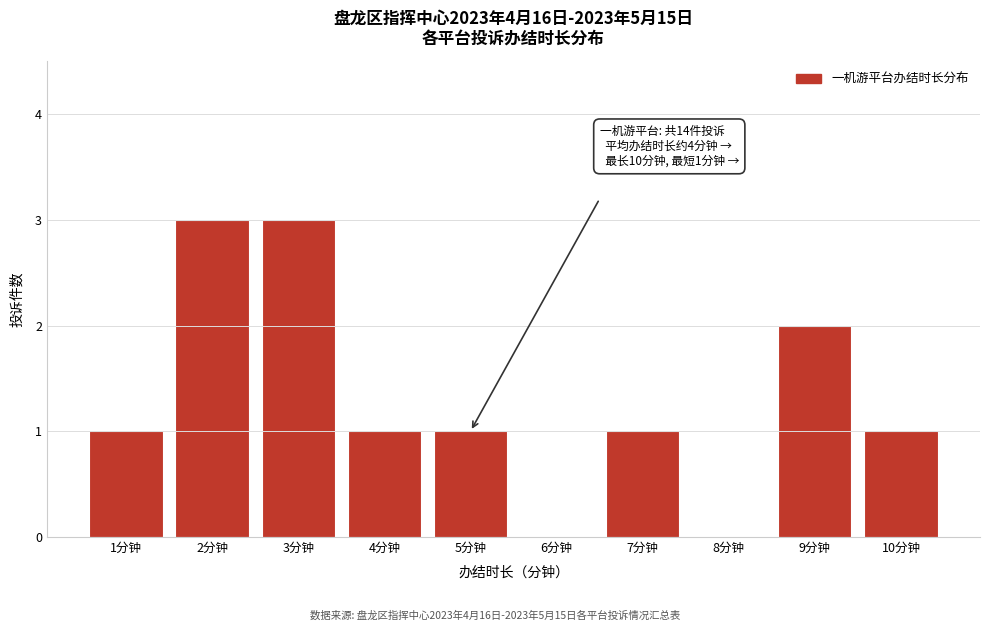

Reading left to right, what are all the values shown in this chart?

1分钟=1	2分钟=3	3分钟=3	4分钟=1	5分钟=1	6分钟=0	7分钟=1	8分钟=0	9分钟=2	10分钟=1